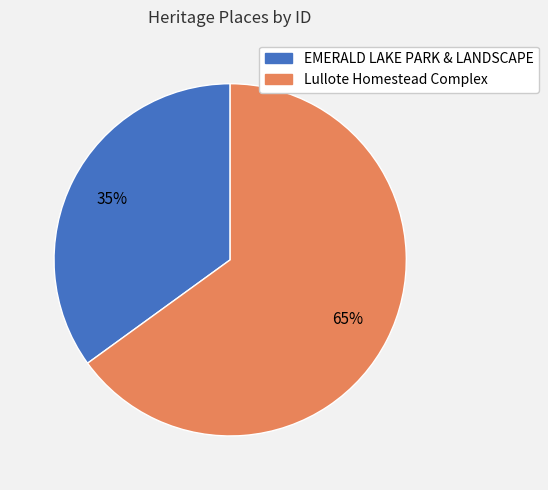

The Lullote Homestead Complex slice represents 59% of the pie. True or false?

False